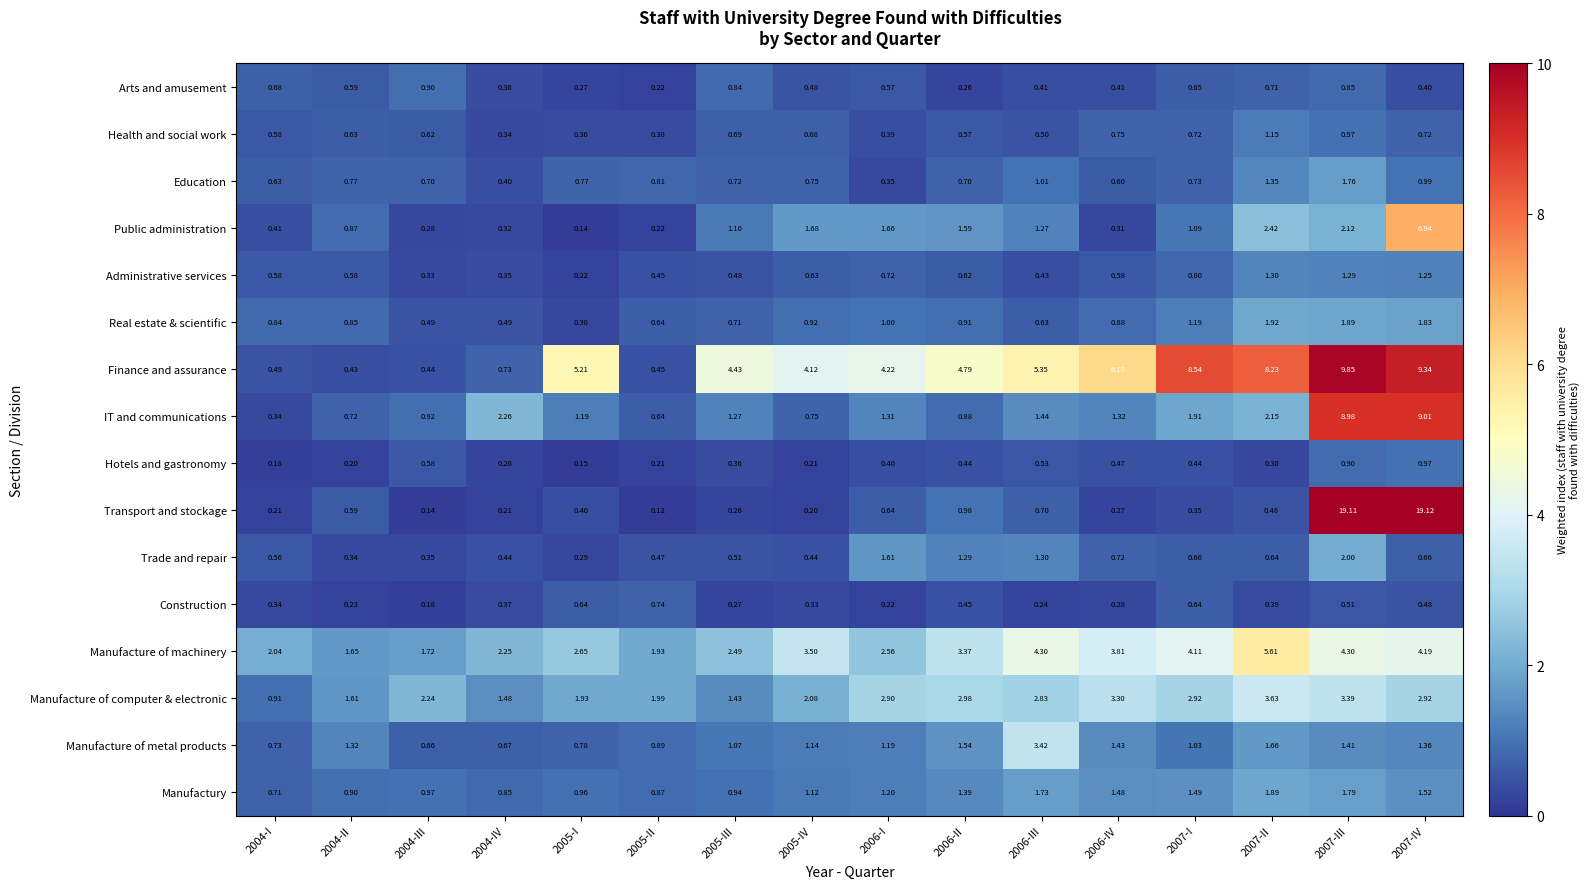

At which category is the sum across all series the highest?

2007-IV